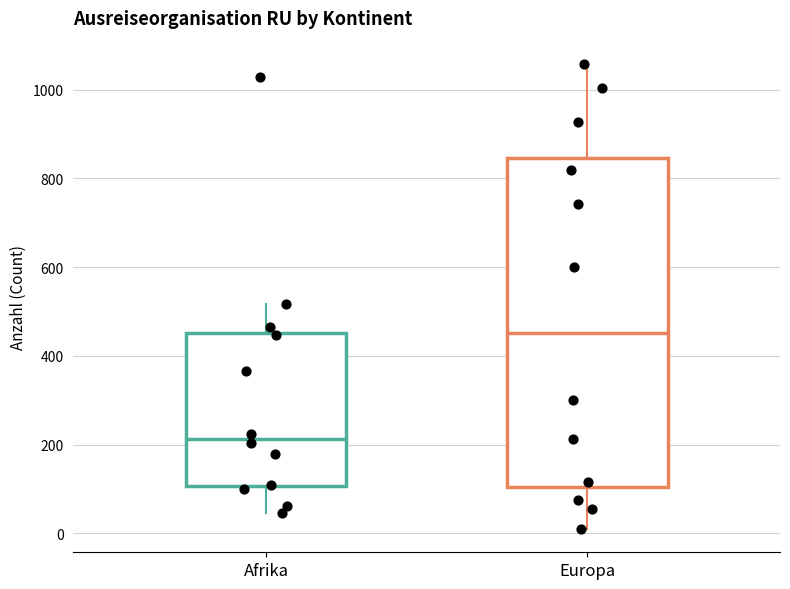

Comparing the boxes themselves (not the whiskers), which one is the tallest?

Europa